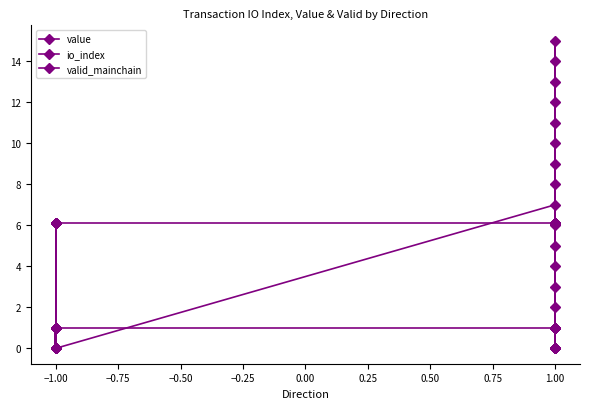

True or false: io_index has more than 2 points higher than both neighbors.

True